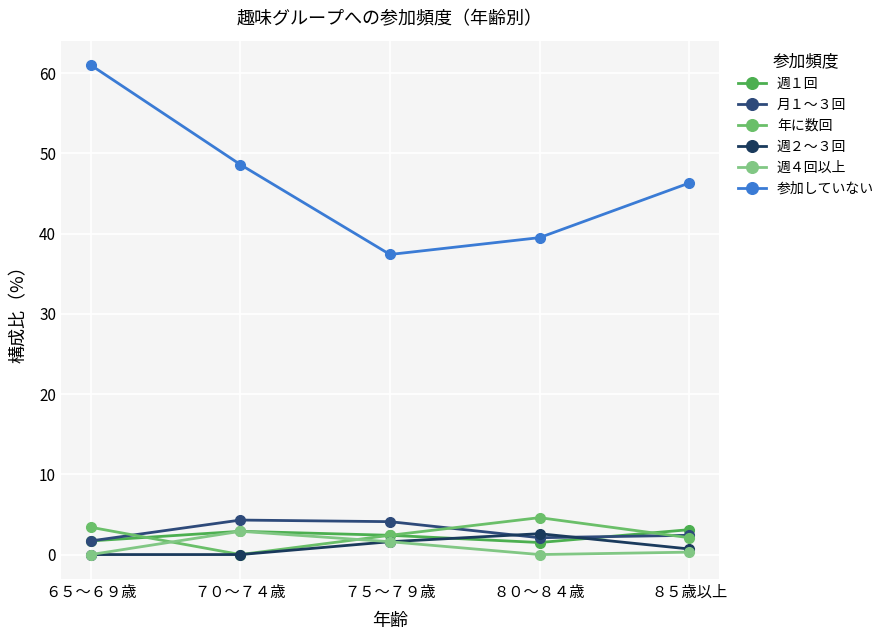

What is the value of the 月１～３回 point at the 5th from the left?

2.4